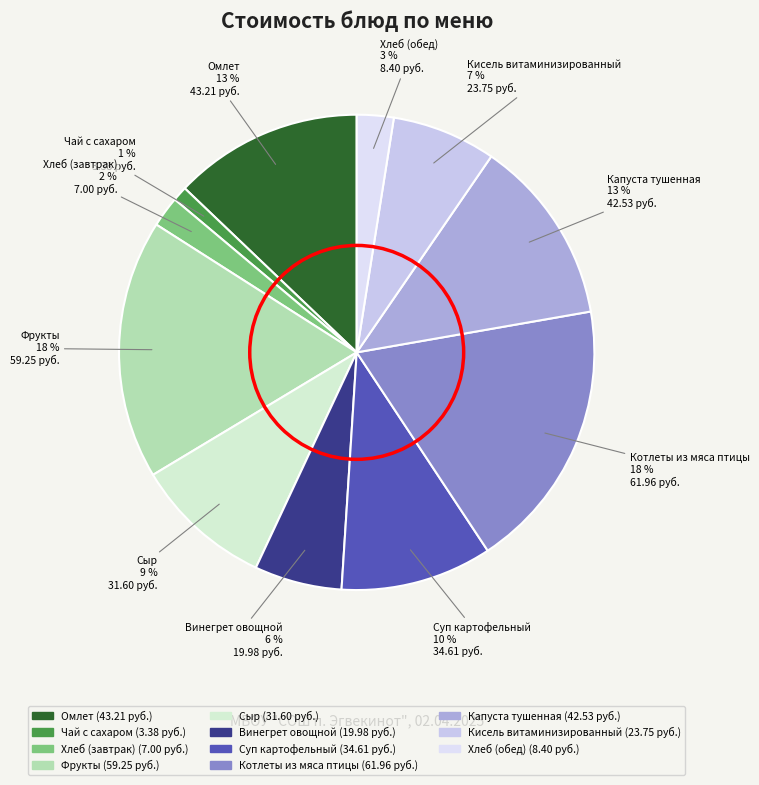

Between Хлеб (завтрак) and Суп картофельный, which is larger?

Суп картофельный